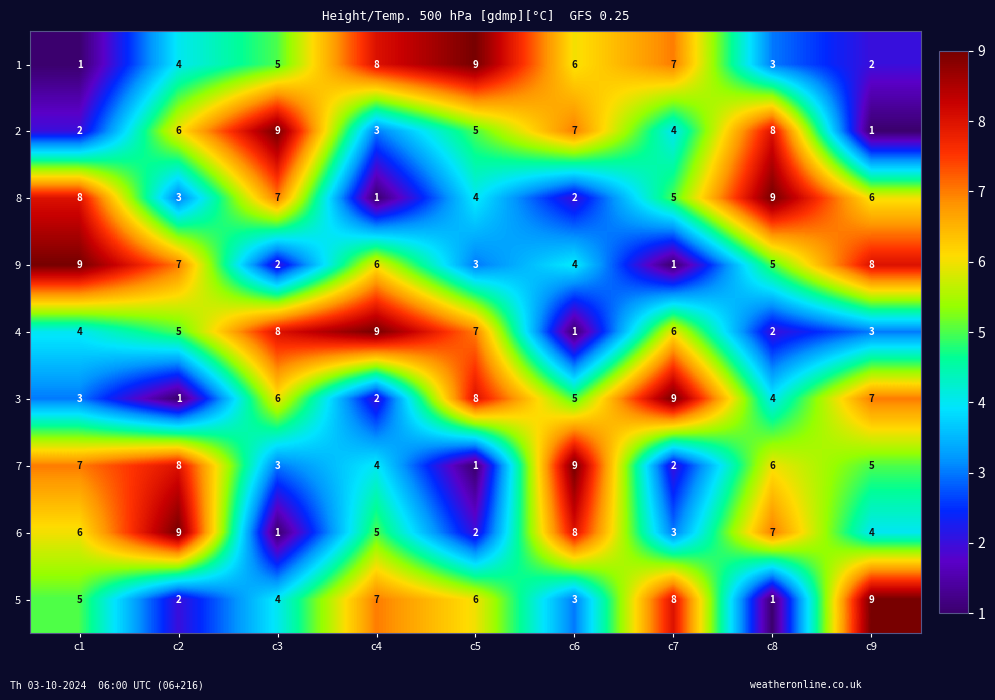

At which label does 3 reach its minimum?

c2